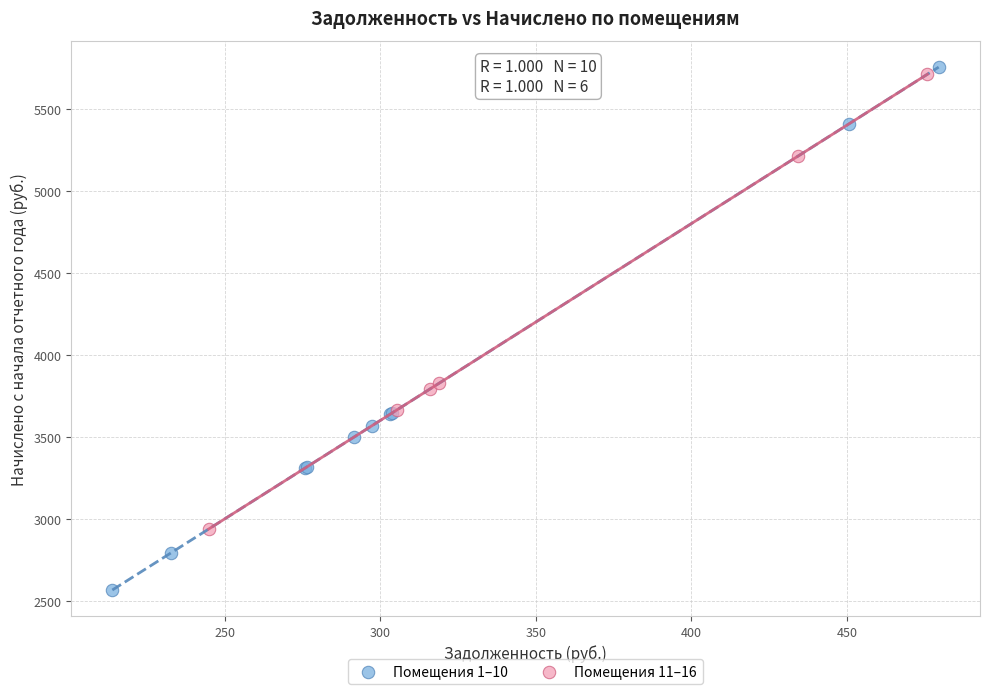

What are all the series names shown in the legend?

Помещения 1–10, Помещения 11–16